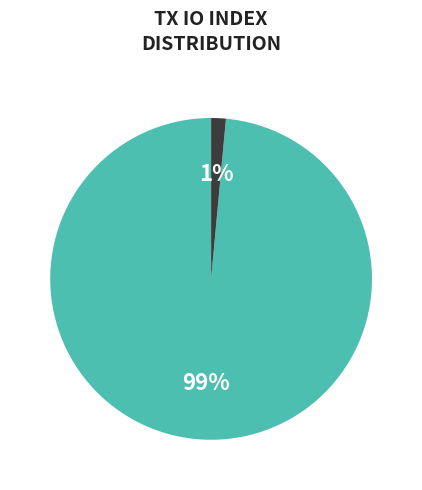

How many slices are in this pie chart?

2